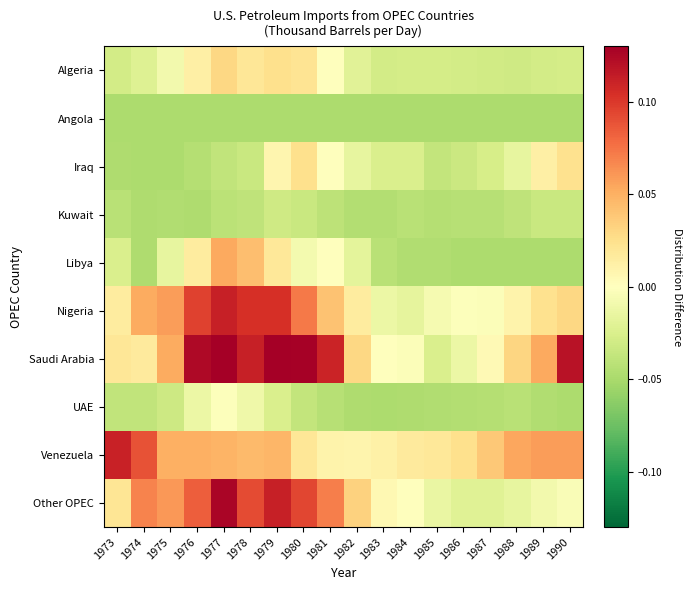

Reading left to right, transcribe all the data shown in this chart.

Algeria: 1973=-0.0	1974=-0.0	1975=-0.0	1976=0.0	1977=0.0	1978=0.0	1979=0.0	1980=0.0	1981=-0.0	1982=-0.0	1983=-0.0	1984=-0.0	1985=-0.0	1986=-0.0	1987=-0.0	1988=-0.0	1989=-0.0	1990=-0.0
Angola: 1973=-0.0	1974=-0.0	1975=-0.0	1976=-0.0	1977=-0.0	1978=-0.0	1979=-0.0	1980=-0.0	1981=-0.0	1982=-0.0	1983=-0.0	1984=-0.0	1985=-0.0	1986=-0.0	1987=-0.0	1988=-0.0	1989=-0.0	1990=-0.0
Iraq: 1973=-0.0	1974=-0.0	1975=-0.0	1976=-0.0	1977=-0.0	1978=-0.0	1979=0.0	1980=0.0	1981=-0.0	1982=-0.0	1983=-0.0	1984=-0.0	1985=-0.0	1986=-0.0	1987=-0.0	1988=-0.0	1989=0.0	1990=0.0
Kuwait: 1973=-0.0	1974=-0.0	1975=-0.0	1976=-0.0	1977=-0.0	1978=-0.0	1979=-0.0	1980=-0.0	1981=-0.0	1982=-0.0	1983=-0.0	1984=-0.0	1985=-0.0	1986=-0.0	1987=-0.0	1988=-0.0	1989=-0.0	1990=-0.0
Libya: 1973=-0.0	1974=-0.0	1975=-0.0	1976=0.0	1977=0.1	1978=0.0	1979=0.0	1980=-0.0	1981=-0.0	1982=-0.0	1983=-0.0	1984=-0.0	1985=-0.0	1986=-0.0	1987=-0.0	1988=-0.0	1989=-0.0	1990=-0.0
Nigeria: 1973=0.0	1974=0.1	1975=0.1	1976=0.1	1977=0.1	1978=0.1	1979=0.1	1980=0.1	1981=0.0	1982=0.0	1983=-0.0	1984=-0.0	1985=-0.0	1986=-0.0	1987=-0.0	1988=0.0	1989=0.0	1990=0.0
Saudi Arabia: 1973=0.0	1974=0.0	1975=0.1	1976=0.1	1977=0.1	1978=0.1	1979=0.1	1980=0.1	1981=0.1	1982=0.0	1983=-0.0	1984=-0.0	1985=-0.0	1986=-0.0	1987=0.0	1988=0.0	1989=0.1	1990=0.1
UAE: 1973=-0.0	1974=-0.0	1975=-0.0	1976=-0.0	1977=-0.0	1978=-0.0	1979=-0.0	1980=-0.0	1981=-0.0	1982=-0.0	1983=-0.0	1984=-0.0	1985=-0.0	1986=-0.0	1987=-0.0	1988=-0.0	1989=-0.0	1990=-0.0
Venezuela: 1973=0.1	1974=0.1	1975=0.1	1976=0.1	1977=0.0	1978=0.0	1979=0.0	1980=0.0	1981=0.0	1982=0.0	1983=0.0	1984=0.0	1985=0.0	1986=0.0	1987=0.0	1988=0.1	1989=0.1	1990=0.1
Other OPEC: 1973=0.0	1974=0.1	1975=0.1	1976=0.1	1977=0.1	1978=0.1	1979=0.1	1980=0.1	1981=0.1	1982=0.0	1983=0.0	1984=-0.0	1985=-0.0	1986=-0.0	1987=-0.0	1988=-0.0	1989=-0.0	1990=-0.0